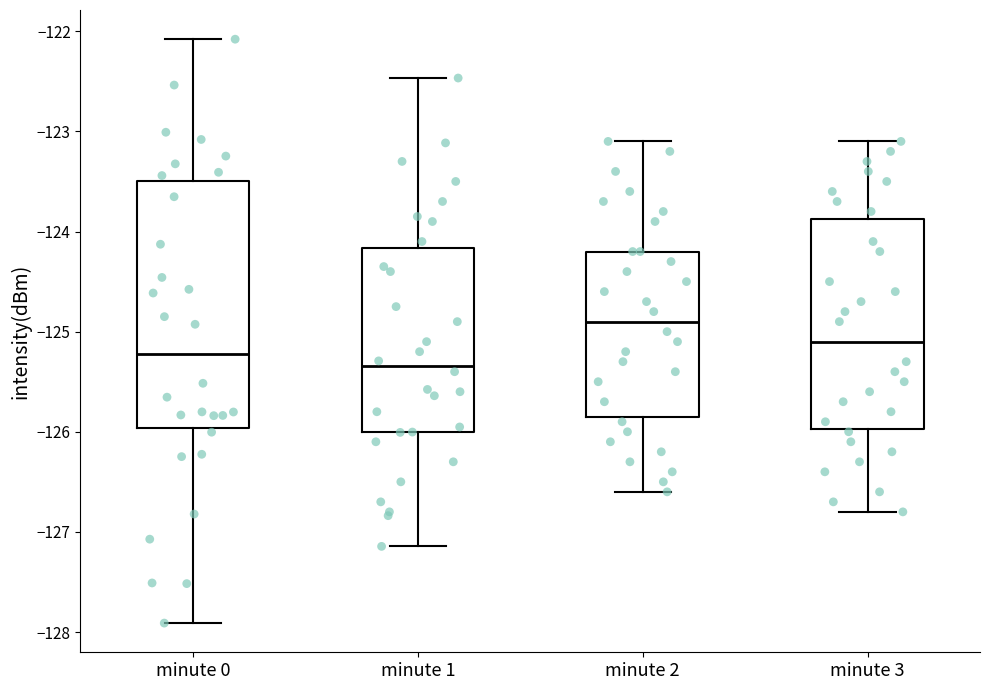

Reading left to right, transcribe this box plot: for each box, give where its median line is, the range the box spans, and where its two whiskers end, as read against the y-axis. The values are not printed on the chart, so give them approximately, as read against the axis.

minute 0: median -125.2, box -126.0 to -123.5, whiskers -127.9 to -122.1
minute 1: median -125.3, box -126.0 to -124.2, whiskers -127.1 to -122.5
minute 2: median -124.9, box -125.8 to -124.2, whiskers -126.6 to -123.1
minute 3: median -125.1, box -126.0 to -123.9, whiskers -126.8 to -123.1